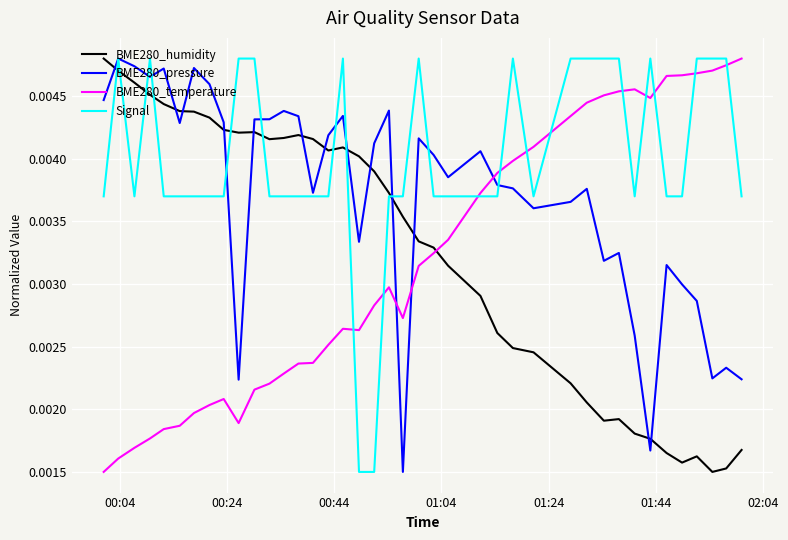

How many intersections are there between BME280_pressure and BME280_temperature?

3